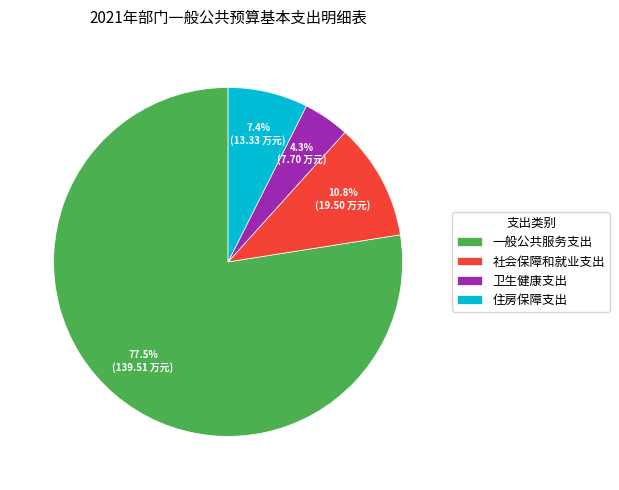

What is the majority slice?

一般公共服务支出